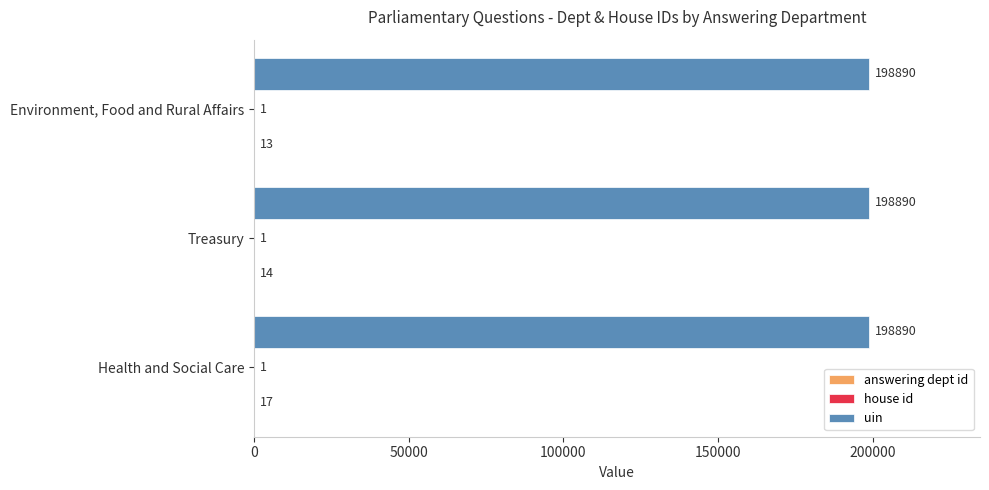

What is the total value across all series at Treasury?

198905